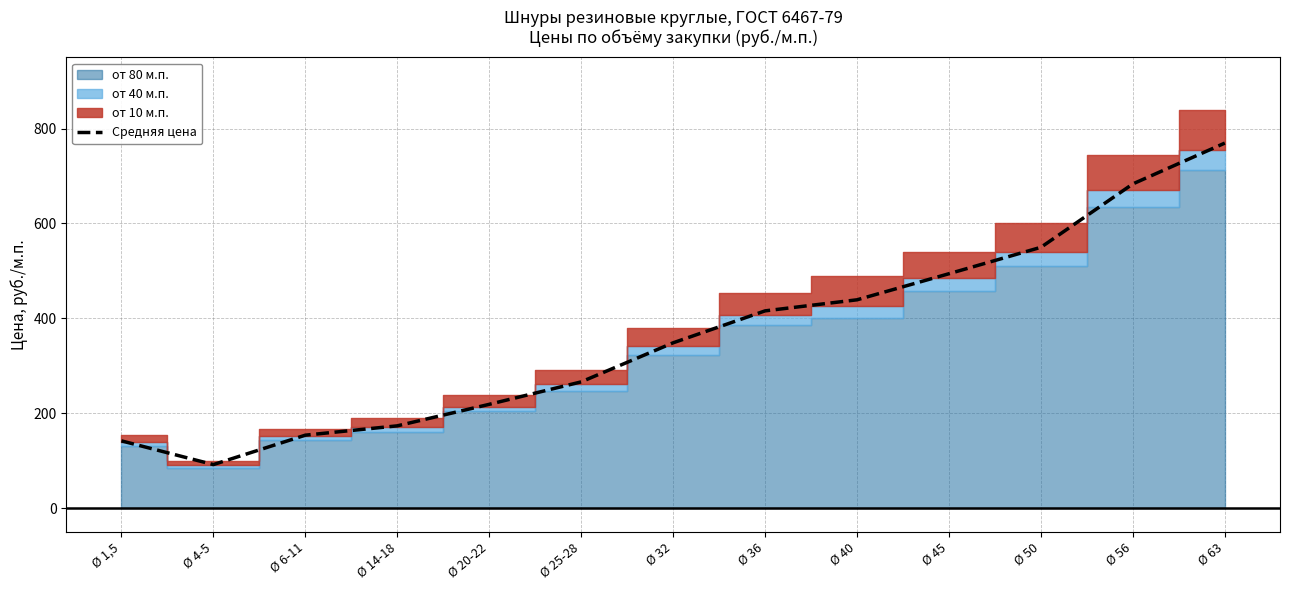

What position from the right is Ø 32?

7